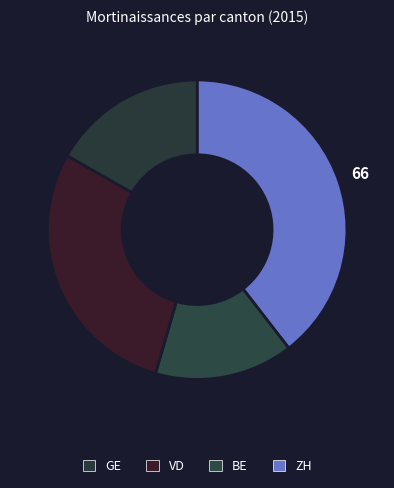

Rank the categories by value from lowest to highest.

BE, GE, VD, ZH